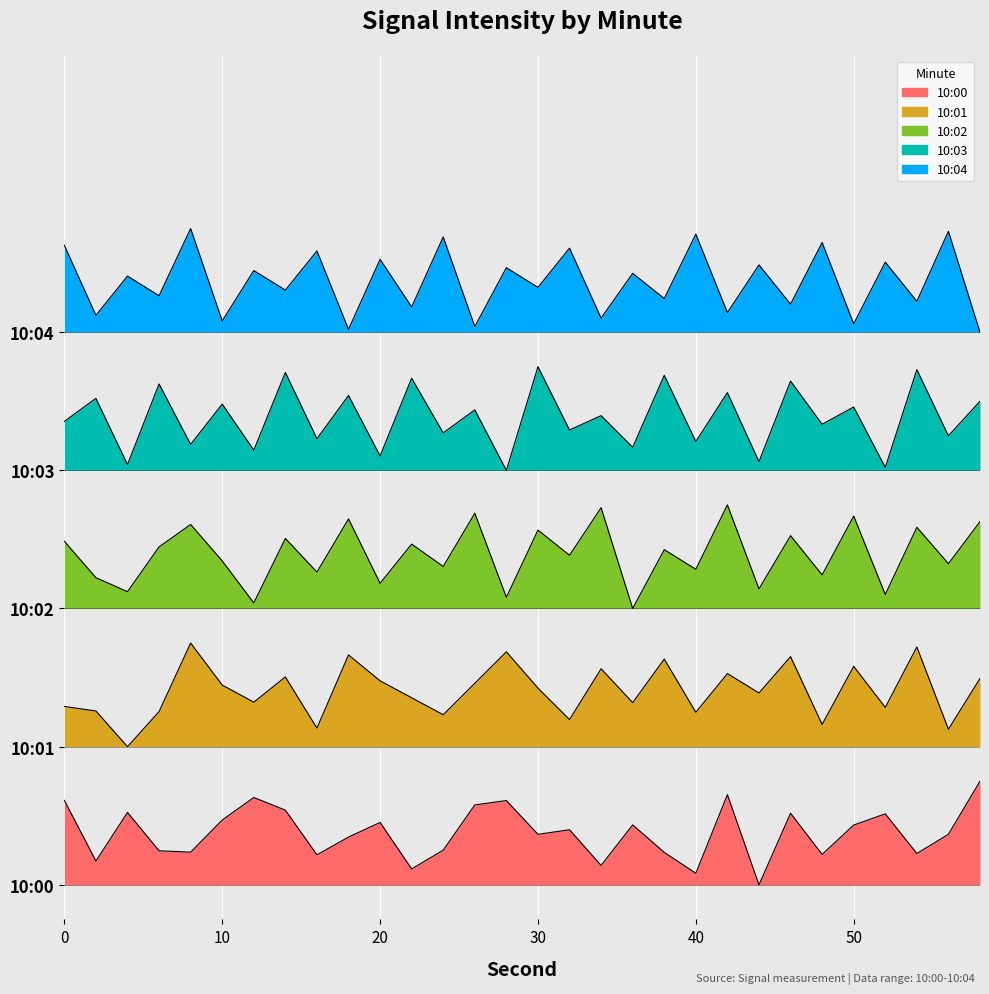

True or false: 10:03 and 10:04 cross at least once.

False